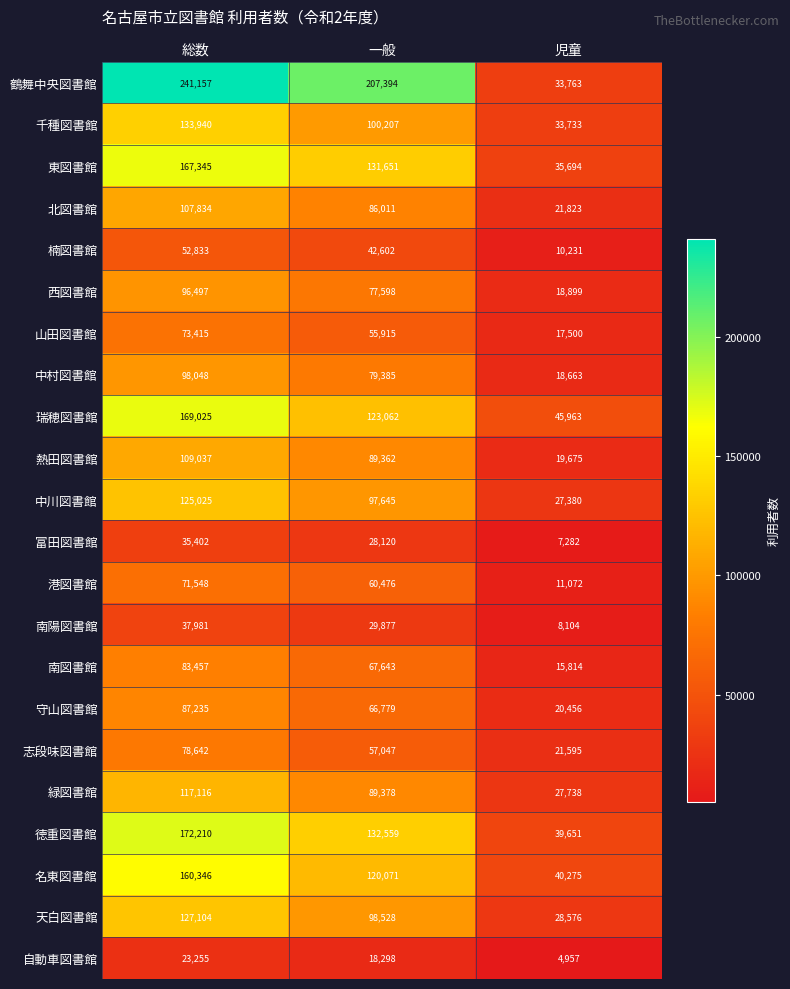

At which category is the sum across all series the highest?

総数